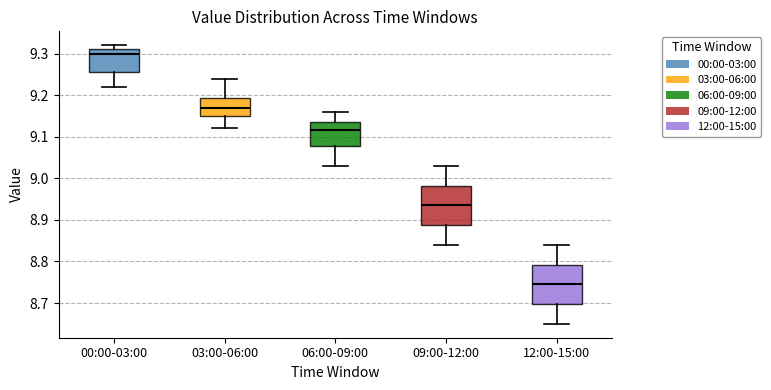

Reading left to right, transcribe this box plot: for each box, give where its median line is, the range the box spans, and where its two whiskers end, as read against the y-axis. The values are not printed on the chart, so give them approximately, as read against the axis.

00:00-03:00: median 9.30, box 9.26 to 9.31, whiskers 9.22 to 9.32
03:00-06:00: median 9.17, box 9.15 to 9.19, whiskers 9.12 to 9.24
06:00-09:00: median 9.12, box 9.08 to 9.14, whiskers 9.03 to 9.16
09:00-12:00: median 8.94, box 8.89 to 8.98, whiskers 8.84 to 9.03
12:00-15:00: median 8.75, box 8.70 to 8.79, whiskers 8.65 to 8.84